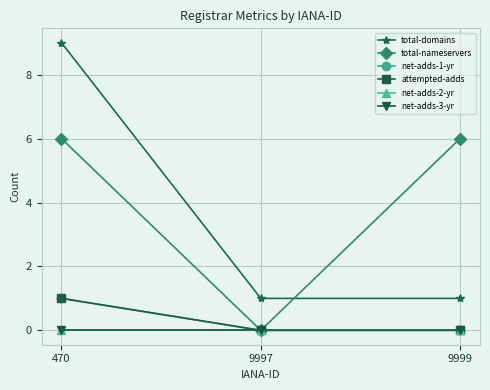

Reading left to right, list all the values displayed in this chart.

total-domains: 9	1	1
total-nameservers: 6	0	6
net-adds-1-yr: 1	0	0
attempted-adds: 1	0	0
net-adds-2-yr: 0	0	0
net-adds-3-yr: 0	0	0